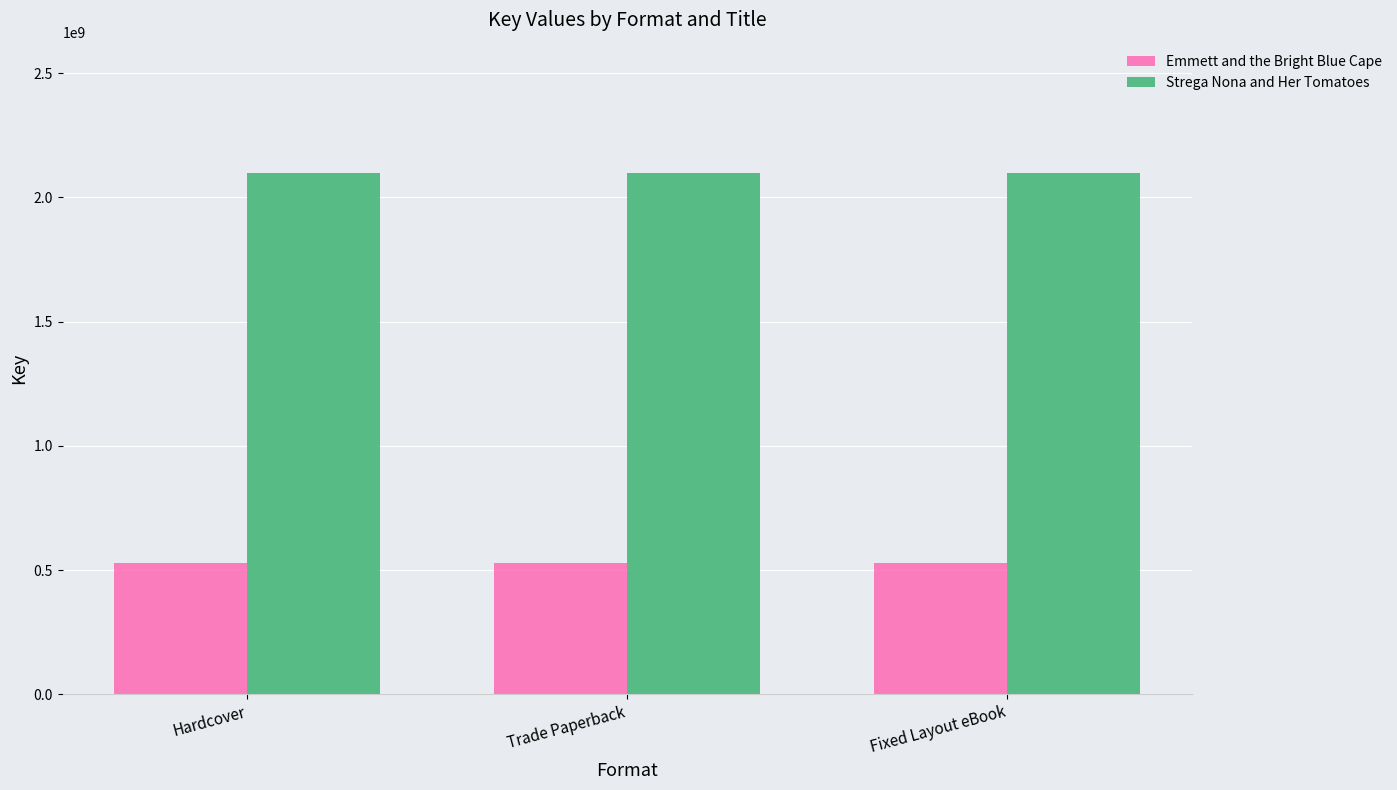

What is the spread (max minus min) of values at Trade Paperback?

1571311819